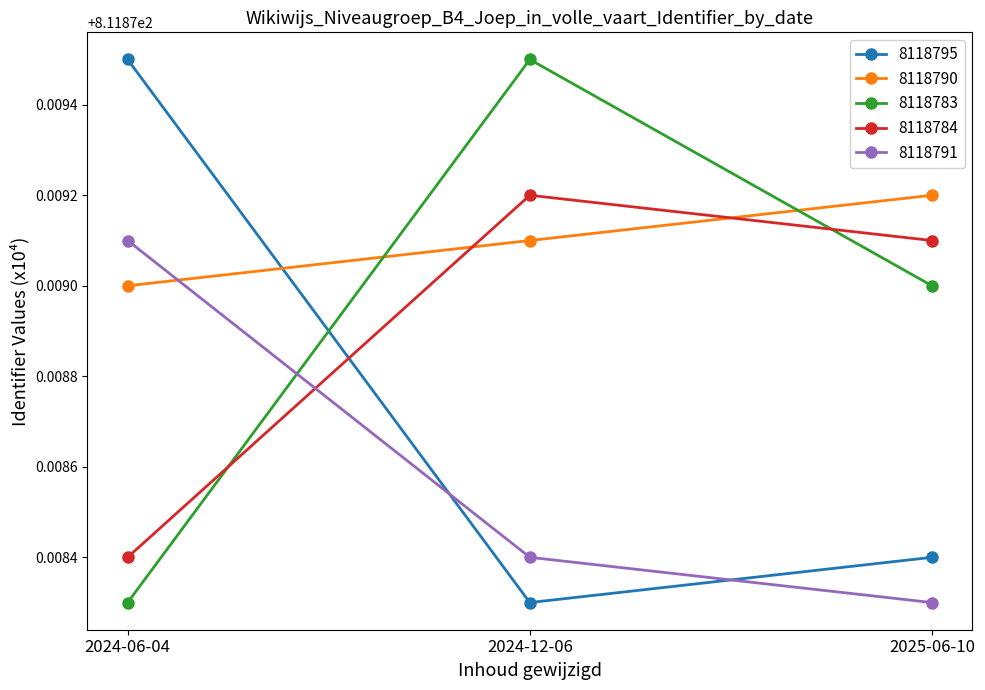

How many distinct data groups are displayed?

5